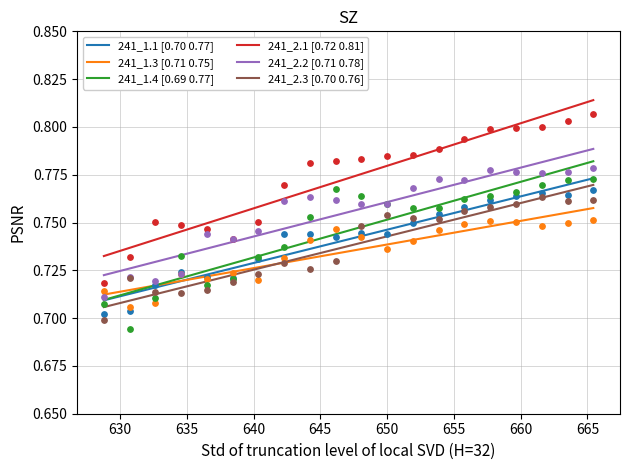

Is the value of 241_1.1 at 646.15336 greater than the value of 241_1.4 at 665.44152?

No